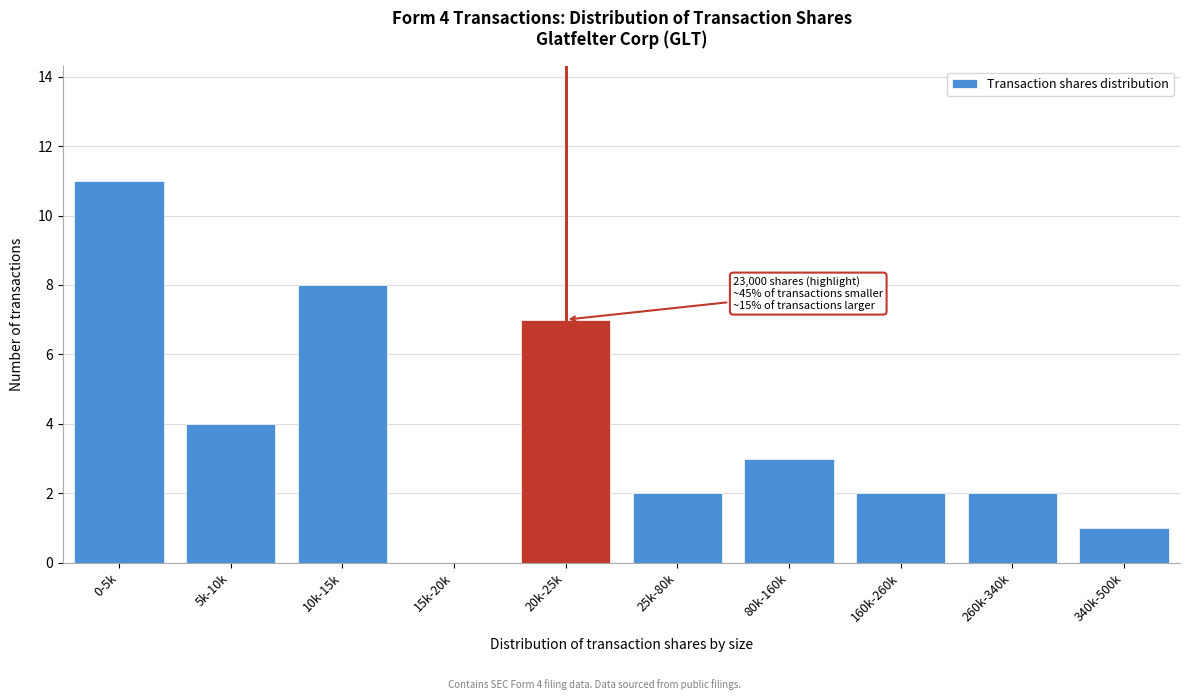

Reading left to right, transcribe all the data shown in this chart.

0-5k=11	5k-10k=4	10k-15k=8	15k-20k=0	20k-25k=7	25k-80k=2	80k-160k=3	160k-260k=2	260k-340k=2	340k-500k=1